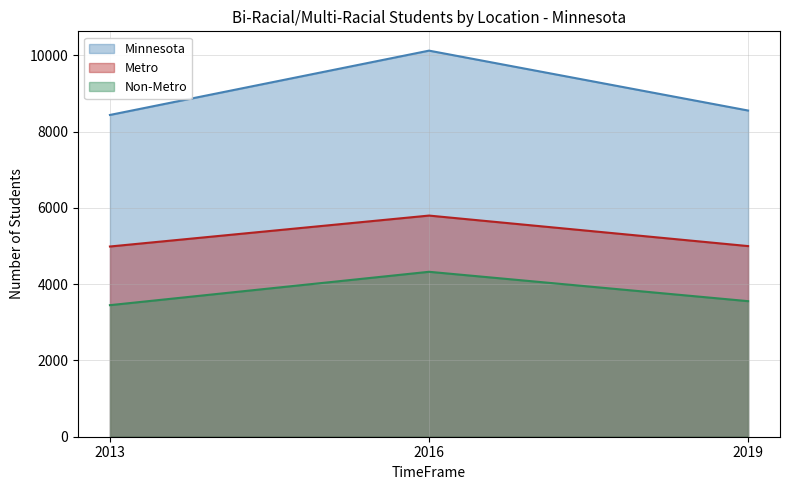

What are all the series names shown in the legend?

Minnesota, Metro, Non-Metro